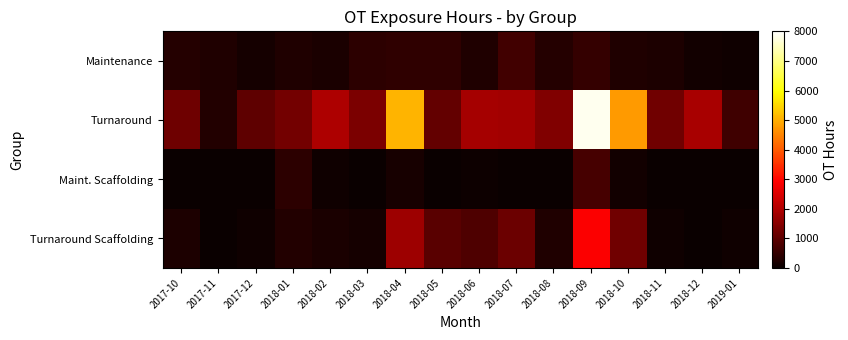

Count the number of data series in this chart.

4